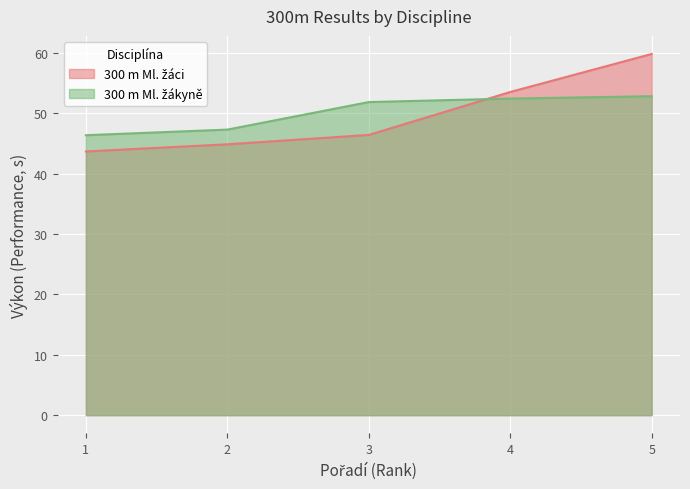

Count the number of data series in this chart.

2